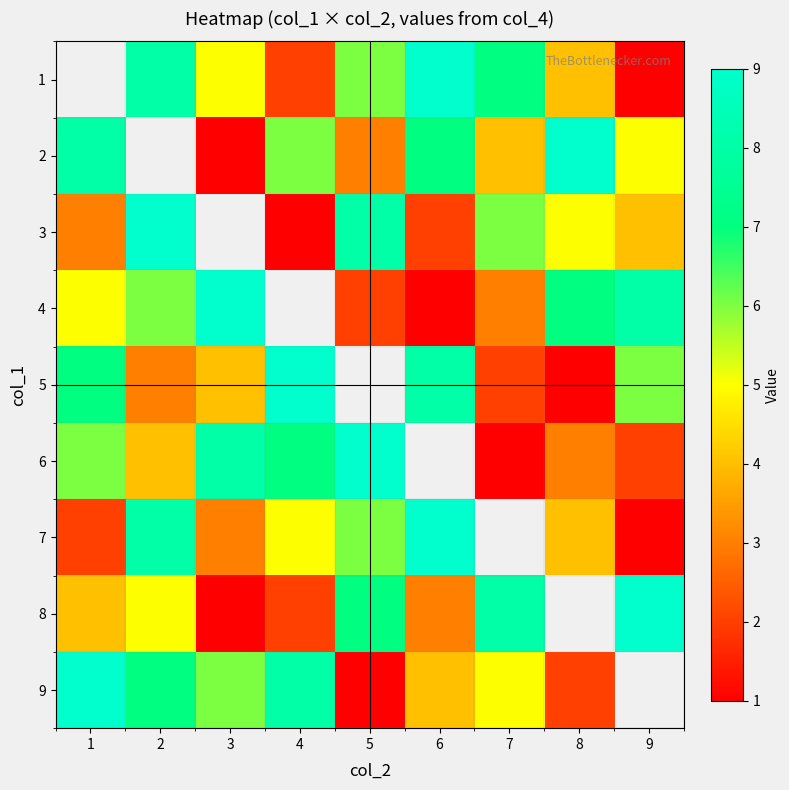

What is the maximum value shown in the chart?

9.0